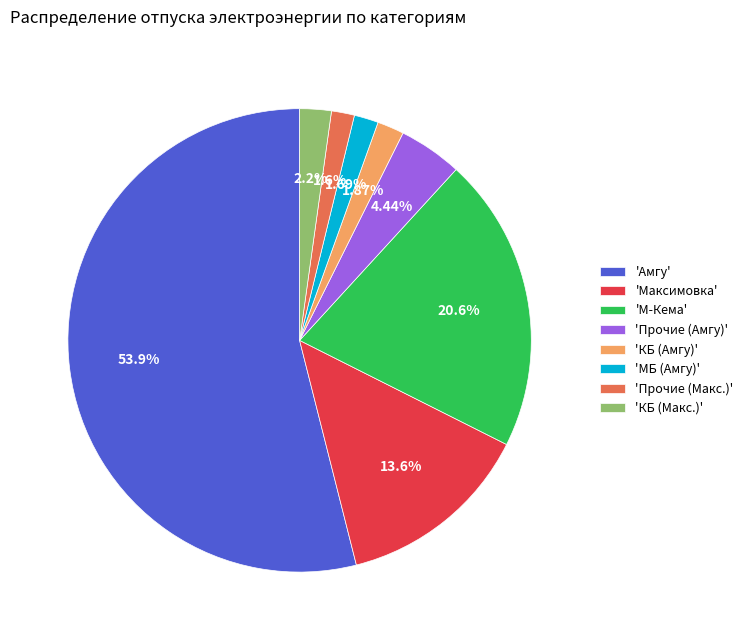

Combined, do 'Амгу' and 'М-Кема' account for over 50%?

Yes